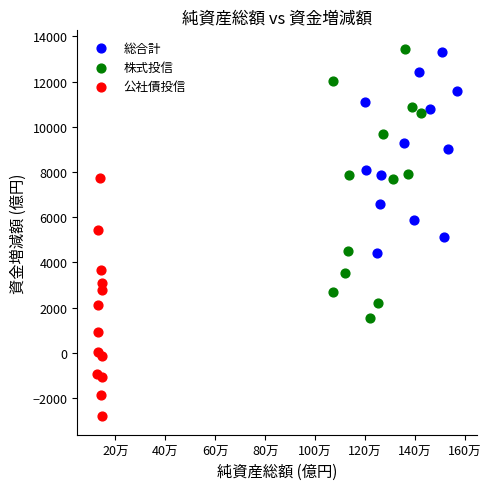

Which series reaches the maximum Y coordinate?

株式投信